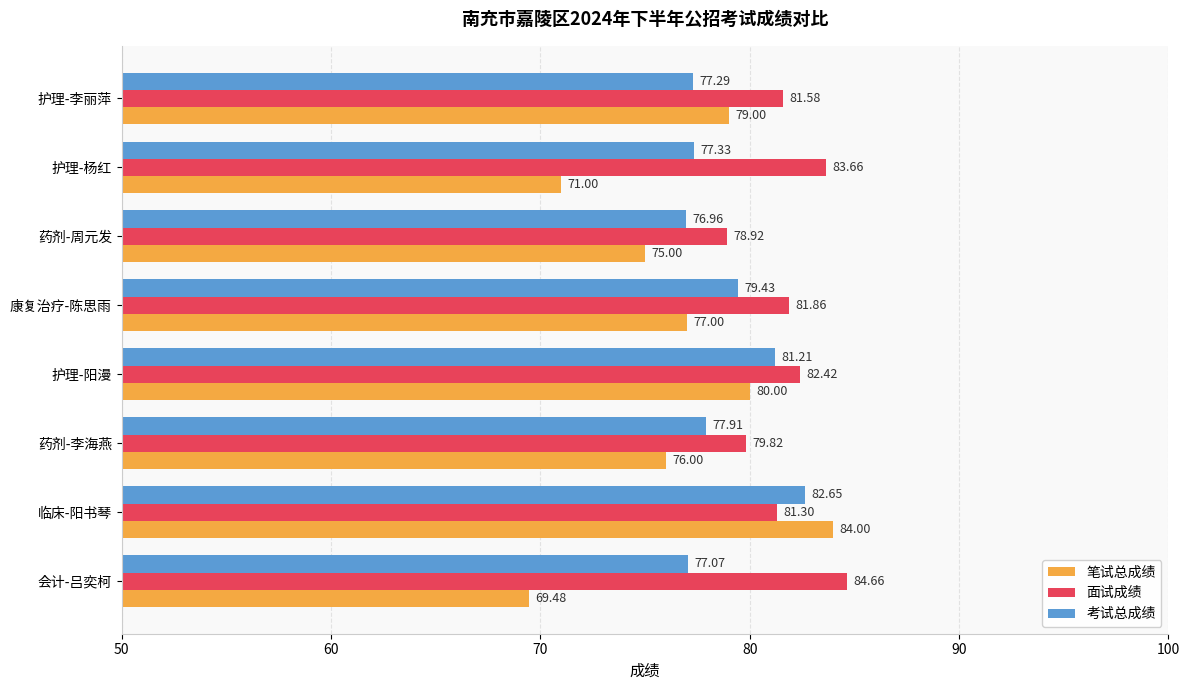

What is the sum of the 考试总成绩 values at 护理-阳漫 and 药剂-李海燕?

159.1